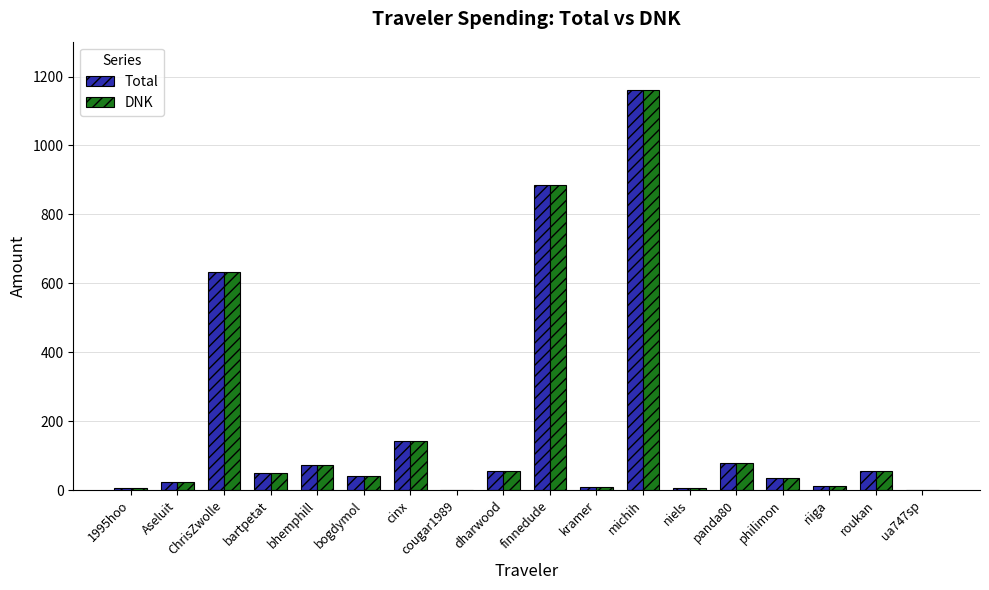

Which category has the highest value in the DNK series?

michih